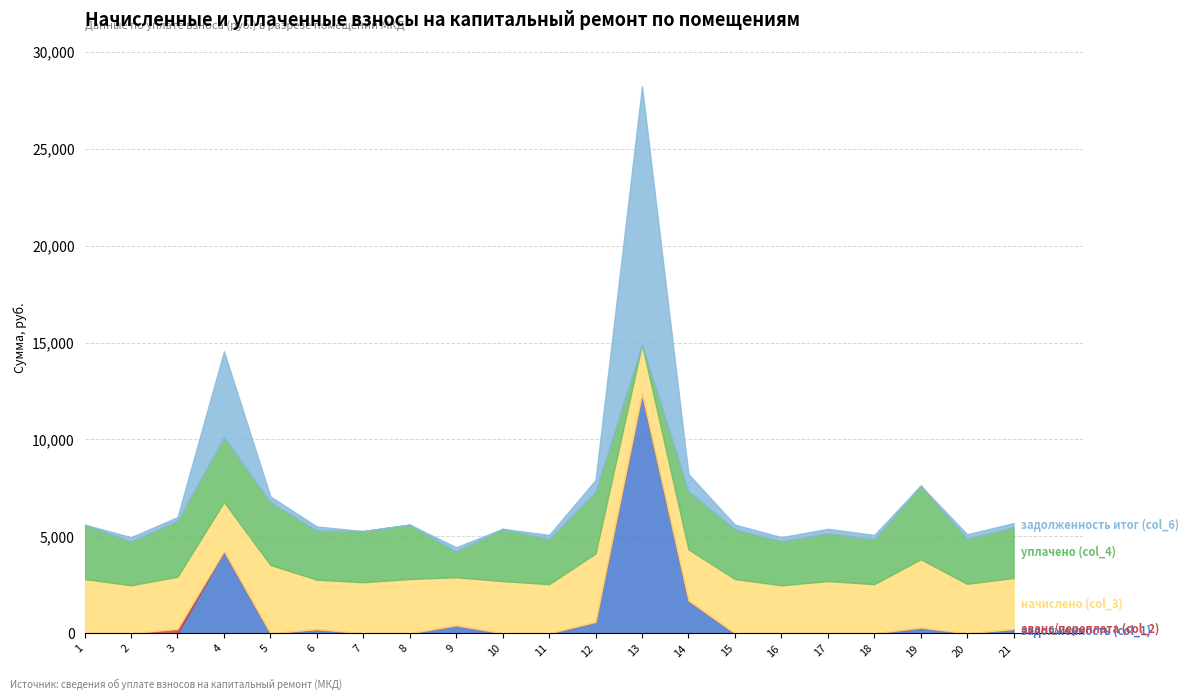

Which series changed the most between 2 and 19?

уплачено (col_4)